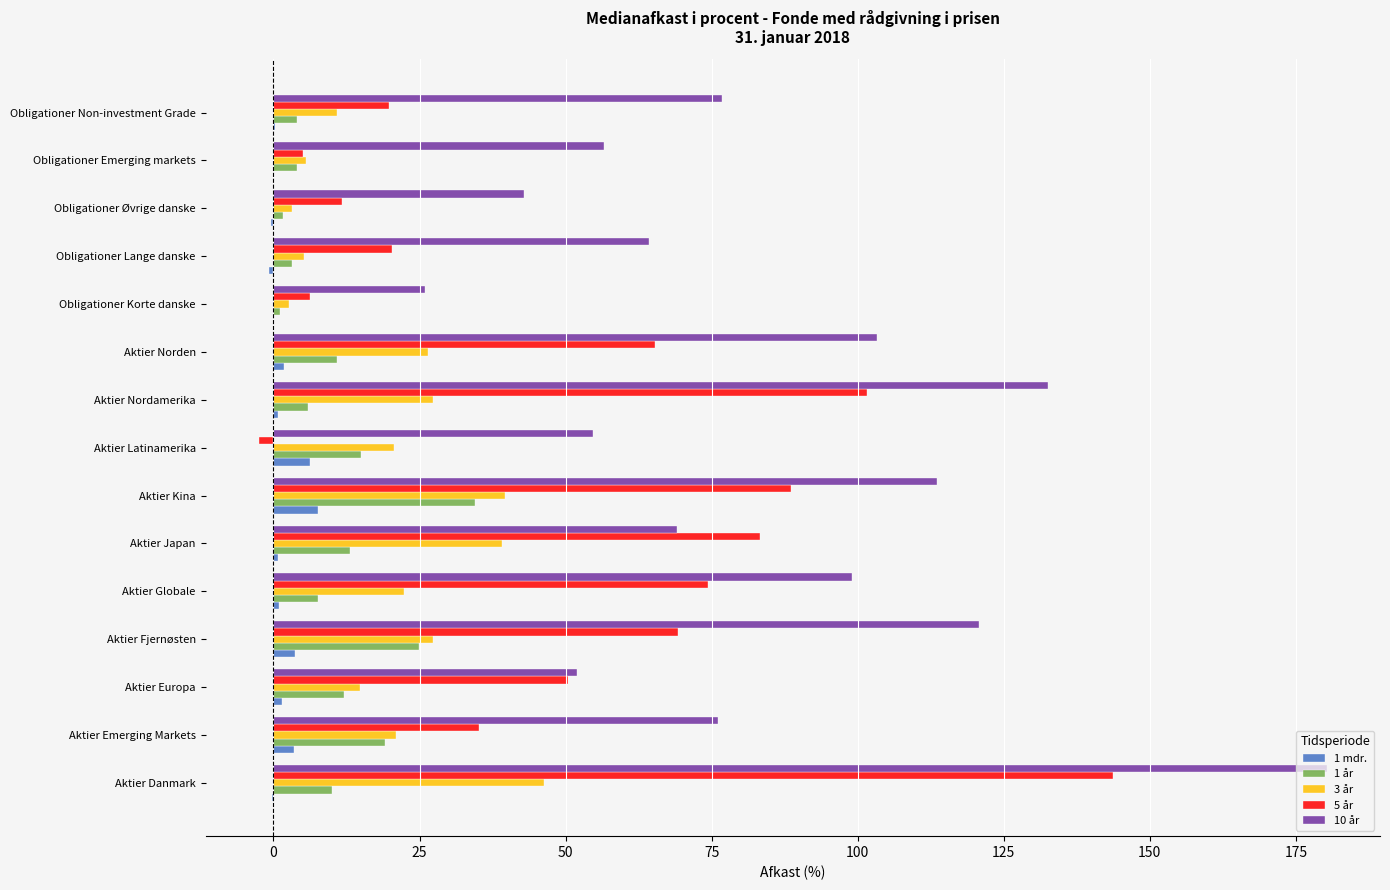

How many bars are there in total?

75